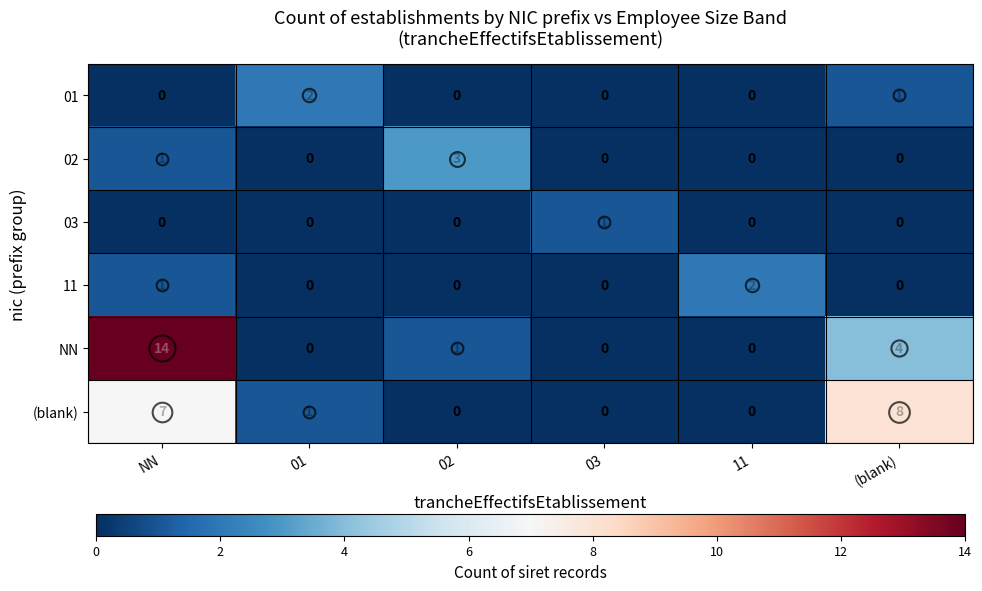

What is the maximum value shown in the chart?

14